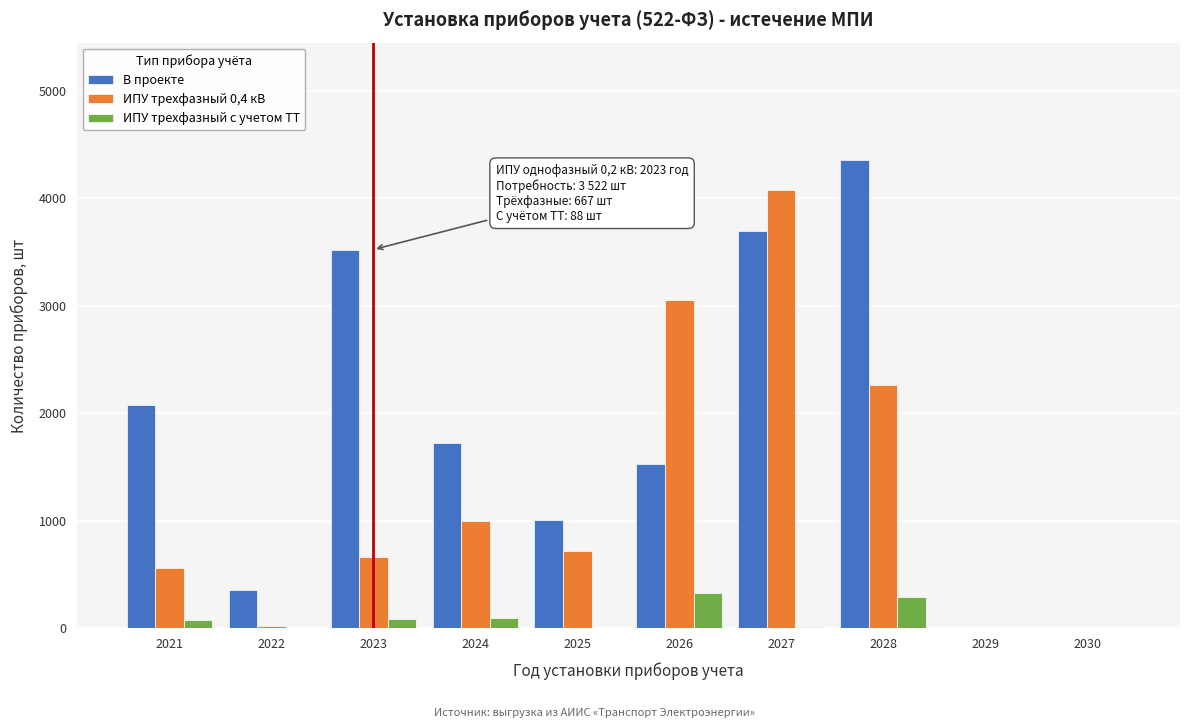

The ИПУ трехфазный 0,4 кВ series shows 2952 at 2028. True or false?

False